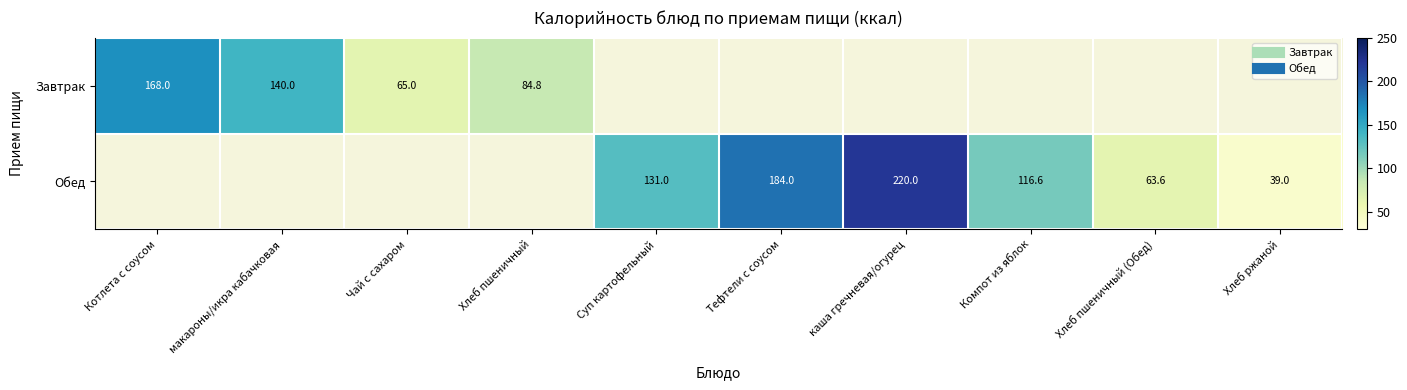

Which series has the largest range (max minus min)?

Завтрак